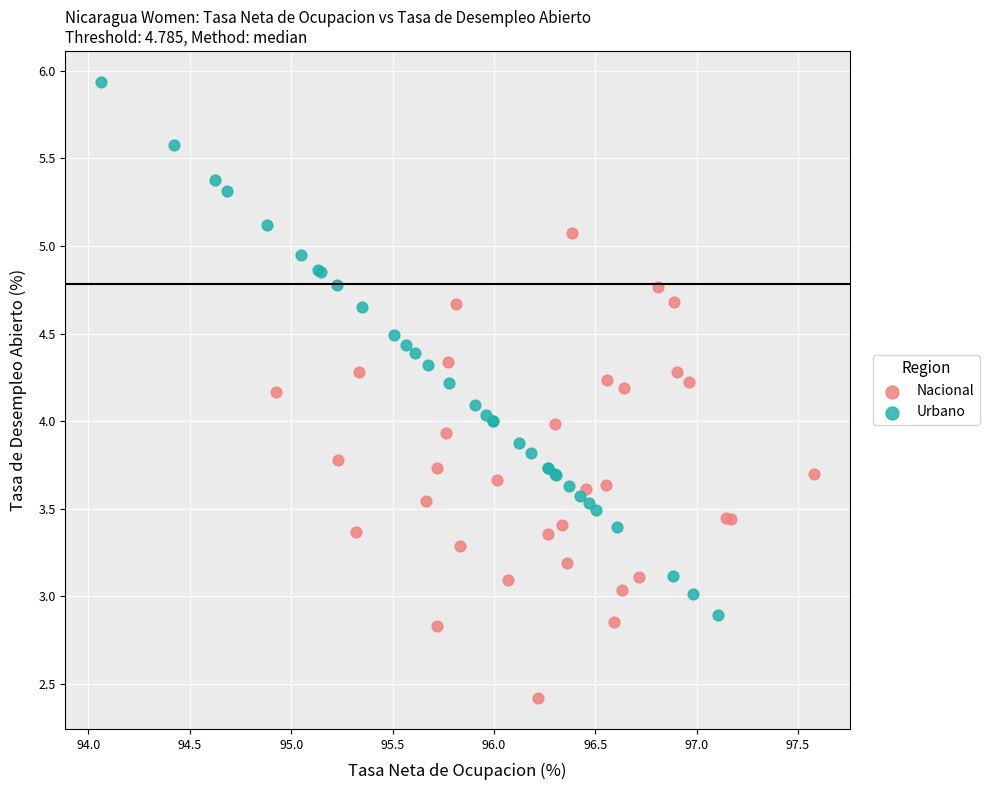

Which series has the widest spread of Y values?

Urbano